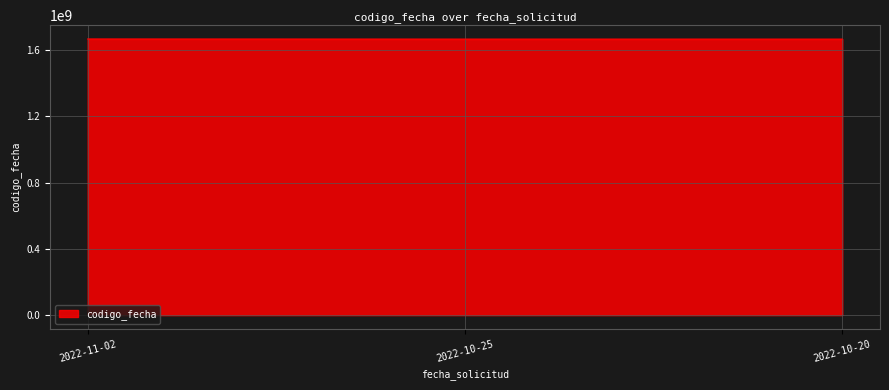

What is the sum of all values?

5000747004